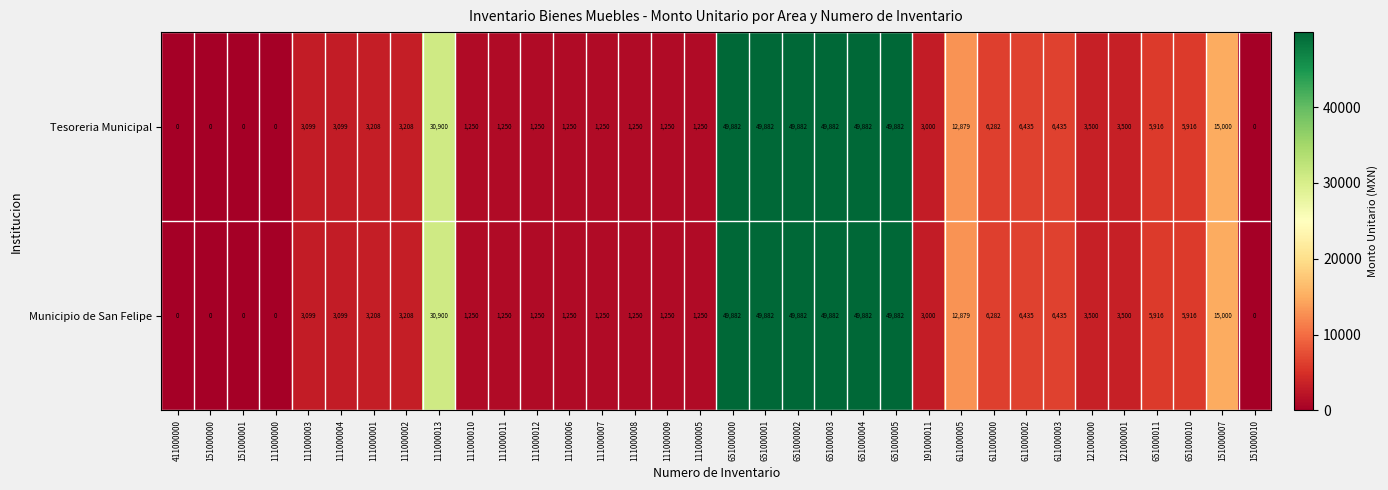

What is the difference between the maximum and second lowest values in the Tesoreria Municipal series?

49882